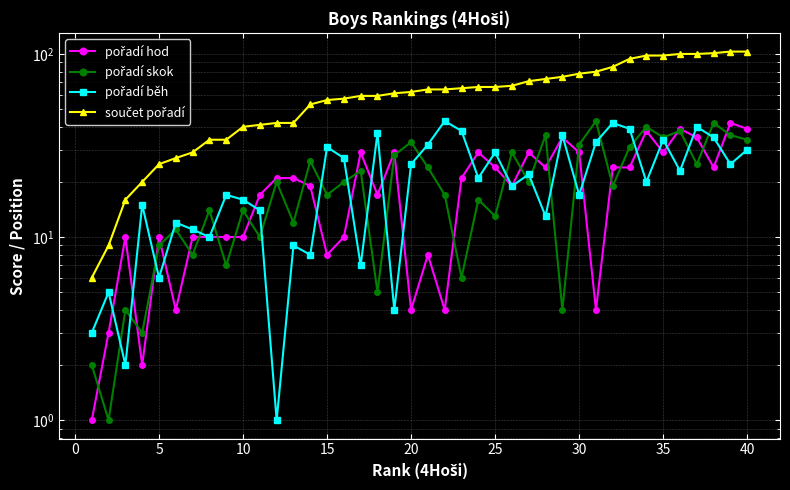

Reading left to right, what are all the values shown in this chart?

pořadí hod: 1	3	10	2	10	4	10	10	10	10	17	21	21	19	8	10	29	17	29	4	8	4	21	29	24	19	29	24	35	29	4	24	24	38	29	39	35	24	42	39
pořadí skok: 2	1	4	3	9	11	8	14	7	14	10	20	12	26	17	20	23	5	28	33	24	17	6	16	13	29	20	36	4	32	43	19	31	40	35	38	25	42	36	34
pořadí běh: 3	5	2	15	6	12	11	10	17	16	14	1	9	8	31	27	7	37	4	25	32	43	38	21	29	19	22	13	36	17	33	42	39	20	34	23	40	35	25	30
součet pořadí: 6	9	16	20	25	27	29	34	34	40	41	42	42	53	56	57	59	59	61	62	64	64	65	66	66	67	71	73	75	78	80	85	94	98	98	100	100	101	103	103